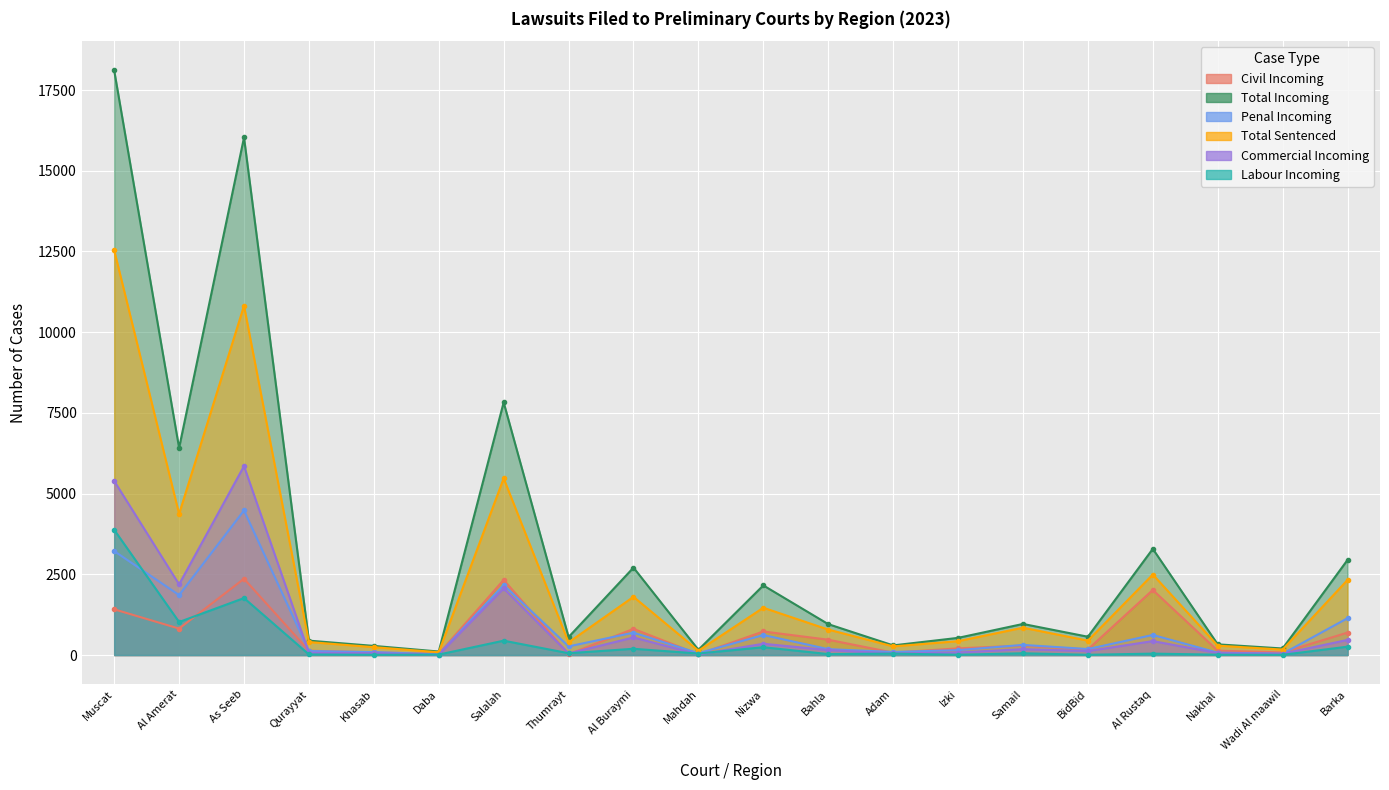

In Total Sentenced, how many points are higher than both neighbors (excluding endpoints)?

6